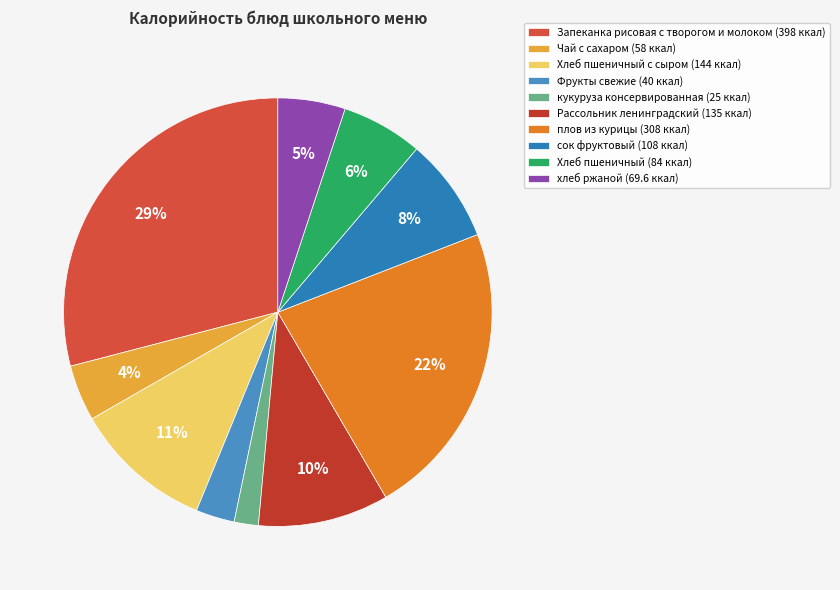

Count the number of slices in the pie.

10